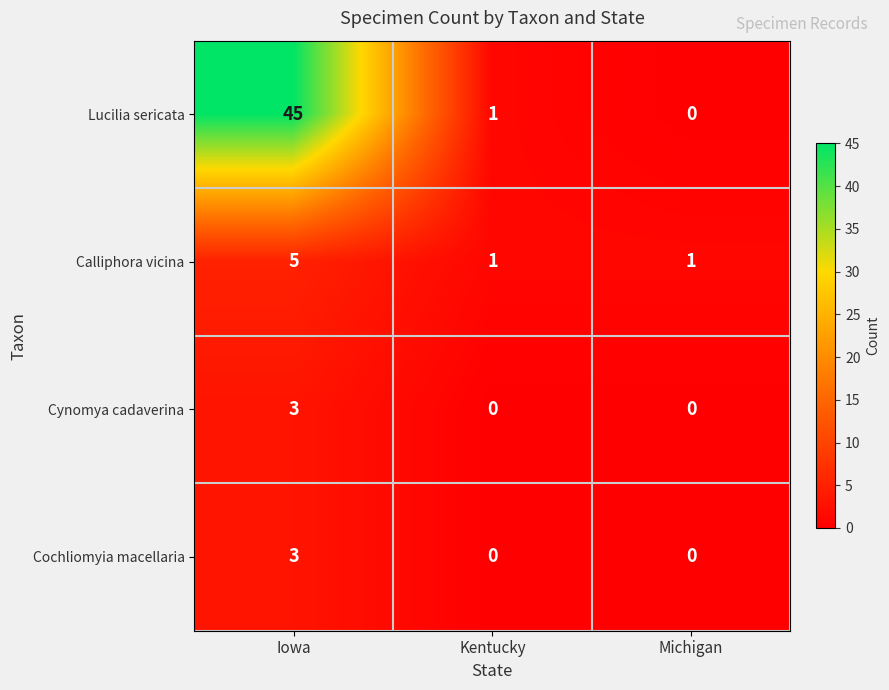

At how many categories does at least one series exceed 20?

1